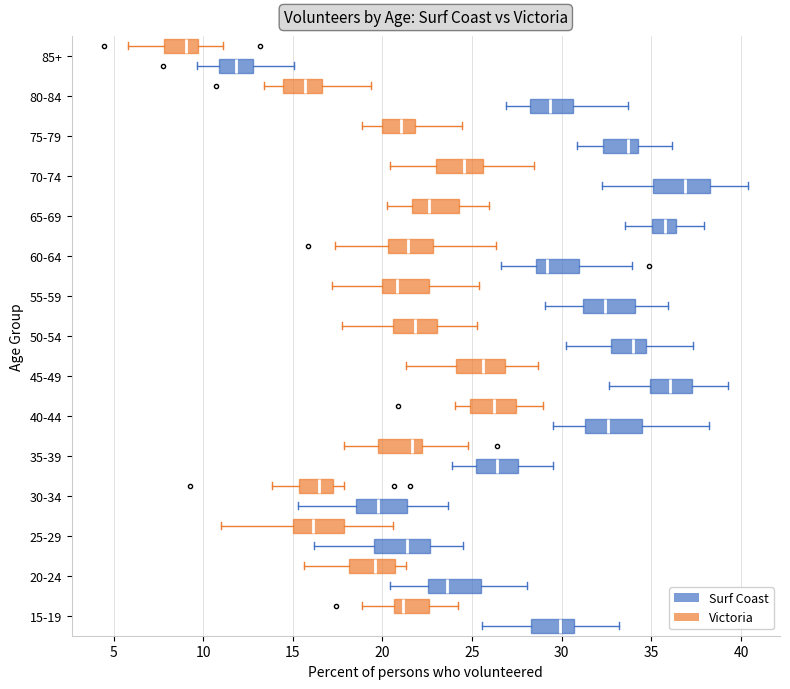

Where is the left edge of the box for 55-59 (Victoria) on the x-axis? The values are not printed on the chart, so give them approximately, as read against the axis.

20.0